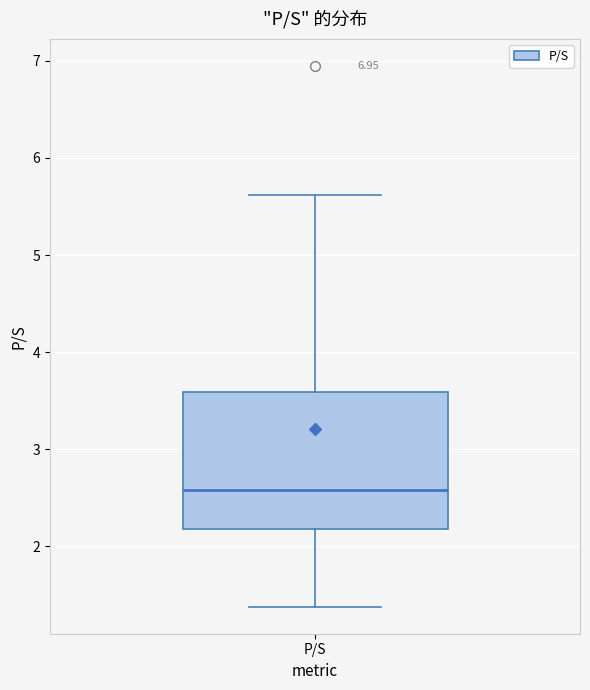

Transcribe this box plot: give where the median line is, the range the box spans, and where the two whiskers end, as read against the y-axis. The values are not printed on the chart, so give them approximately, as read against the axis.

median 2.6, box 2.2 to 3.6, whiskers 1.4 to 5.6